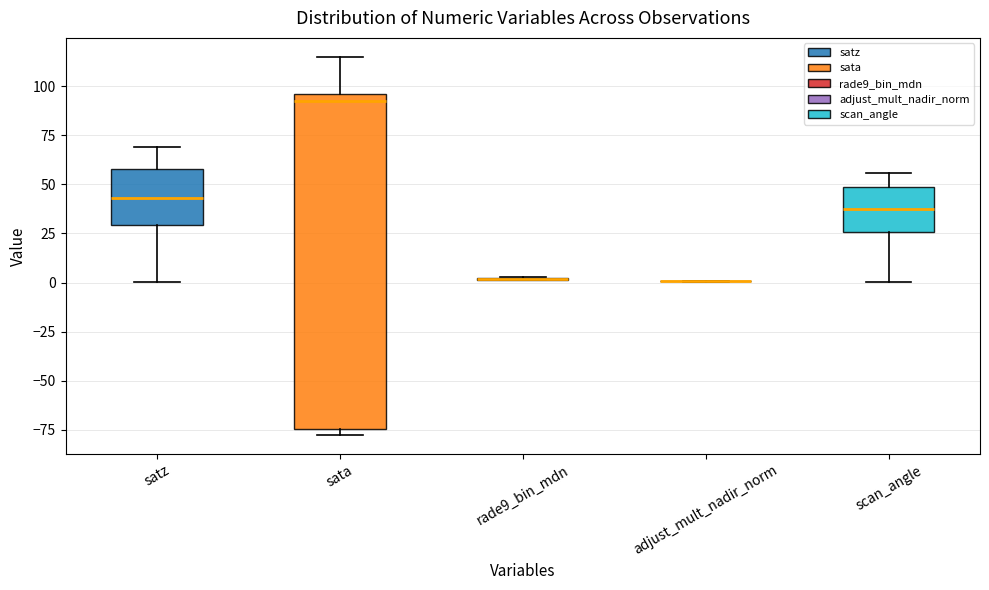

Which box is the tallest, from its lower edge to its upper edge?

sata